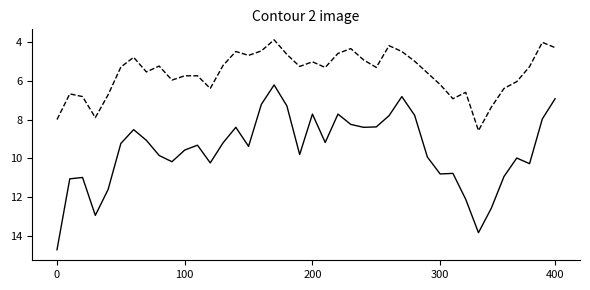

What is the greatest value displayed?

14.7